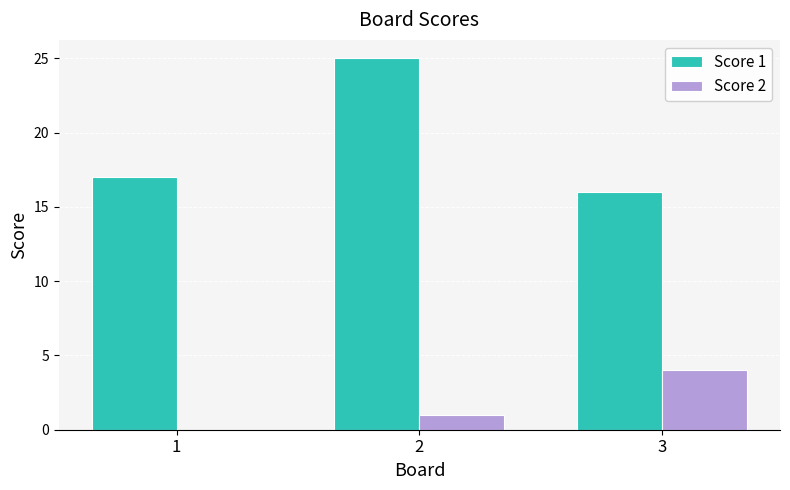

How many groups of bars are there?

3